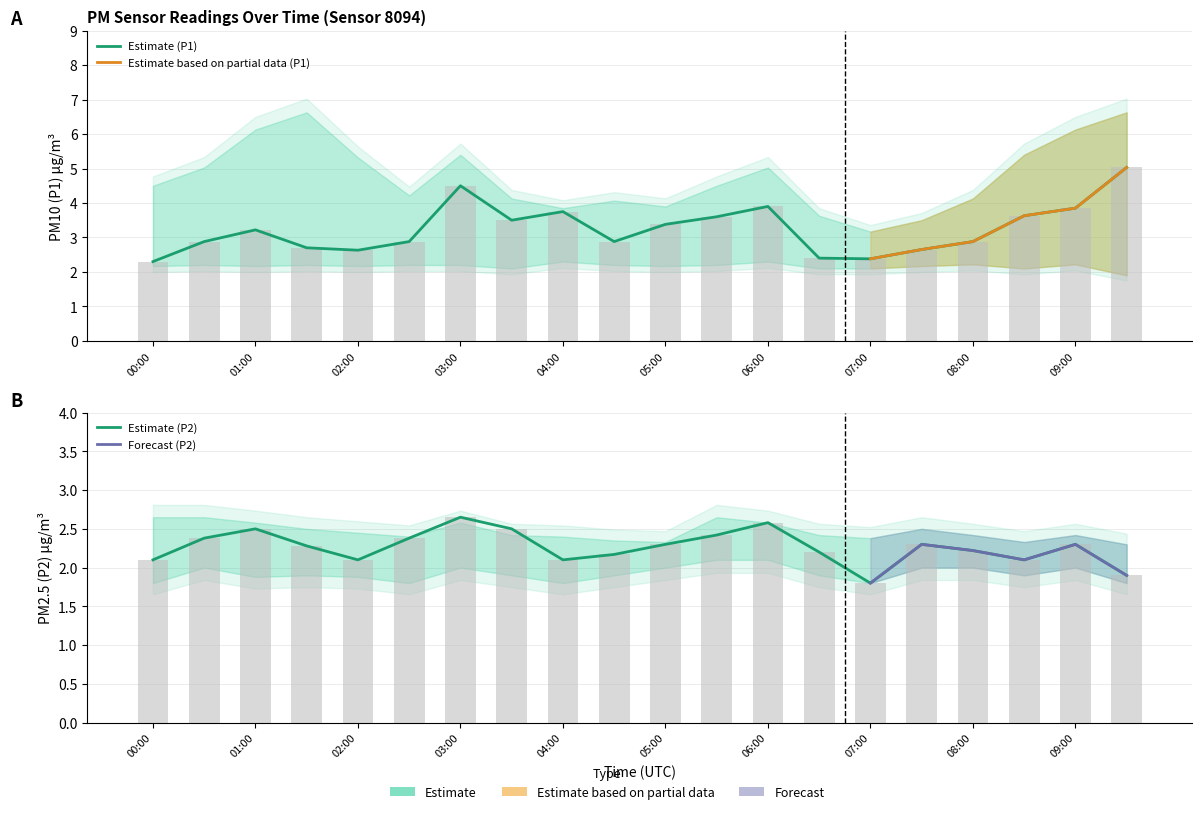

Which series has the widest spread of values?

P1_upper